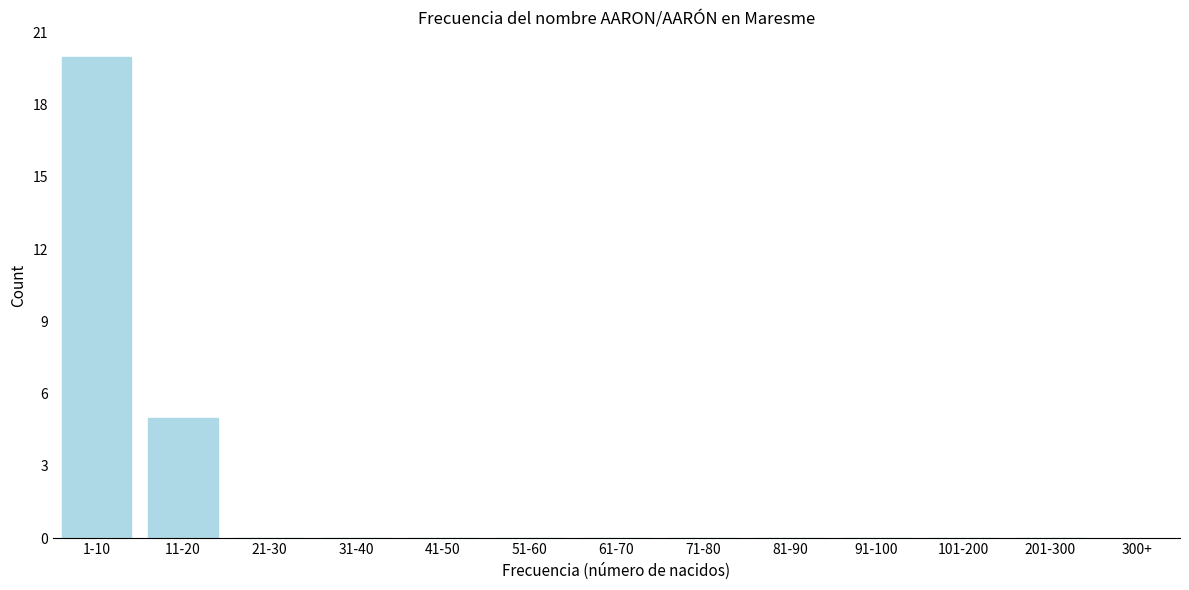

Reading left to right, transcribe all the data shown in this chart.

1-10=20	11-20=5	21-30=0	31-40=0	41-50=0	51-60=0	61-70=0	71-80=0	81-90=0	91-100=0	101-200=0	201-300=0